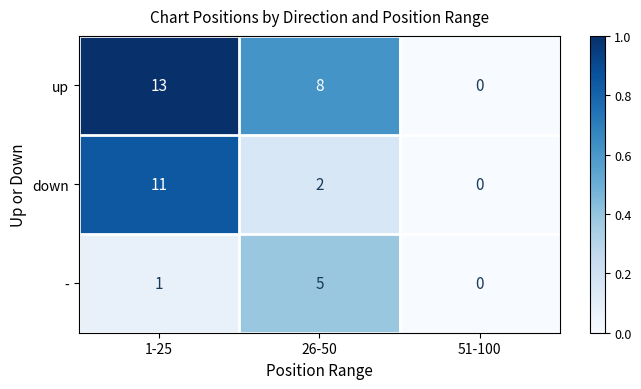

Rank the categories by down value from highest to lowest.

1-25, 26-50, 51-100